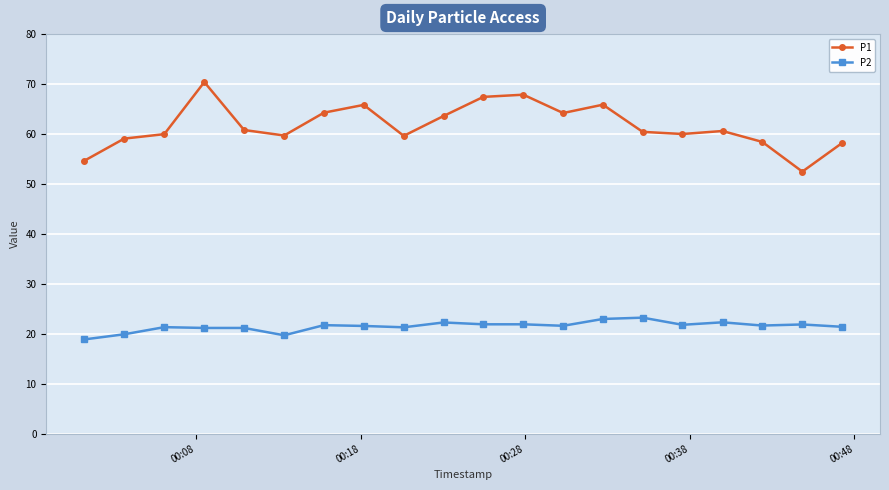

True or false: P2 and P1 cross at least once.

False